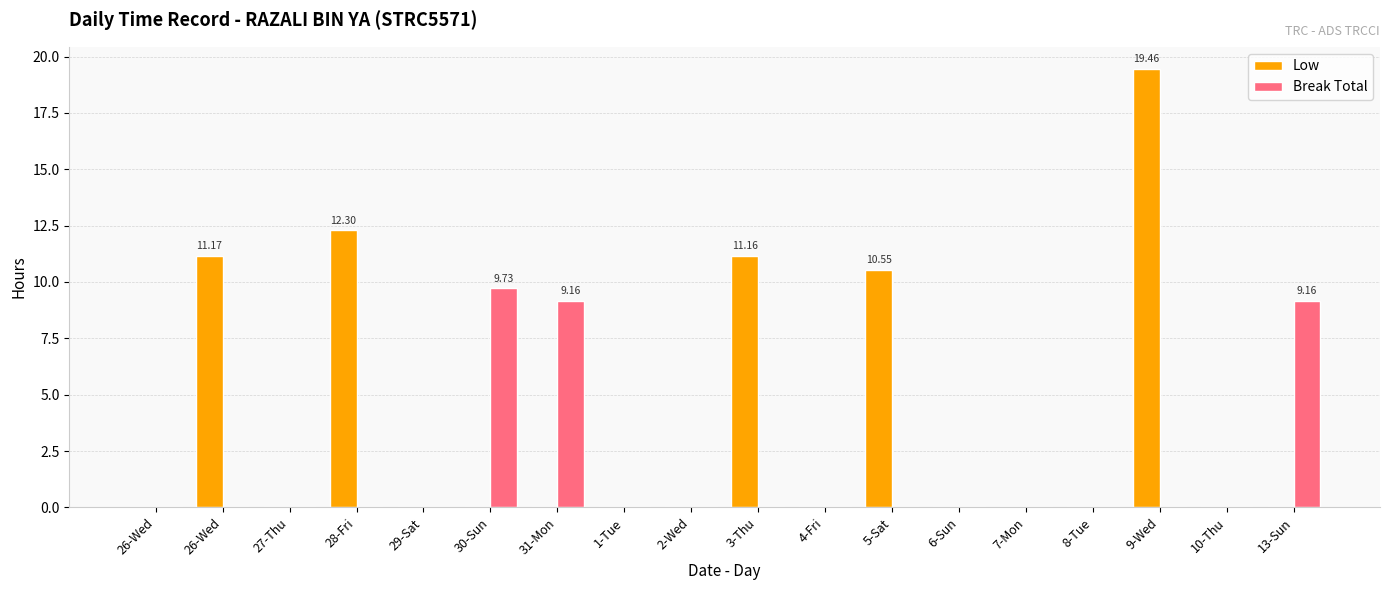

Is it true that Break Total equals 12.4 at 13-Sun?

False